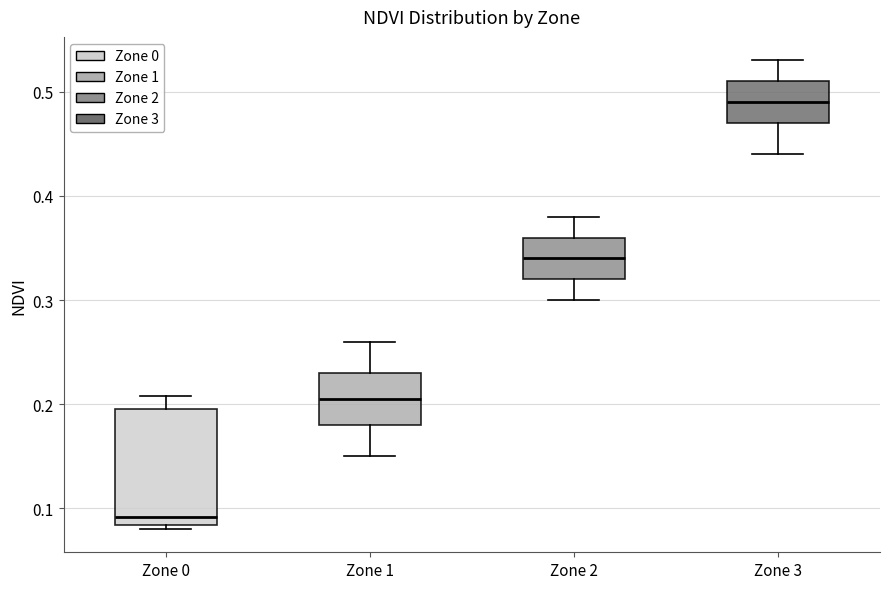

Where does the median line of the box for Zone 0 sit on the y-axis? The values are not printed on the chart, so give them approximately, as read against the axis.

0.09